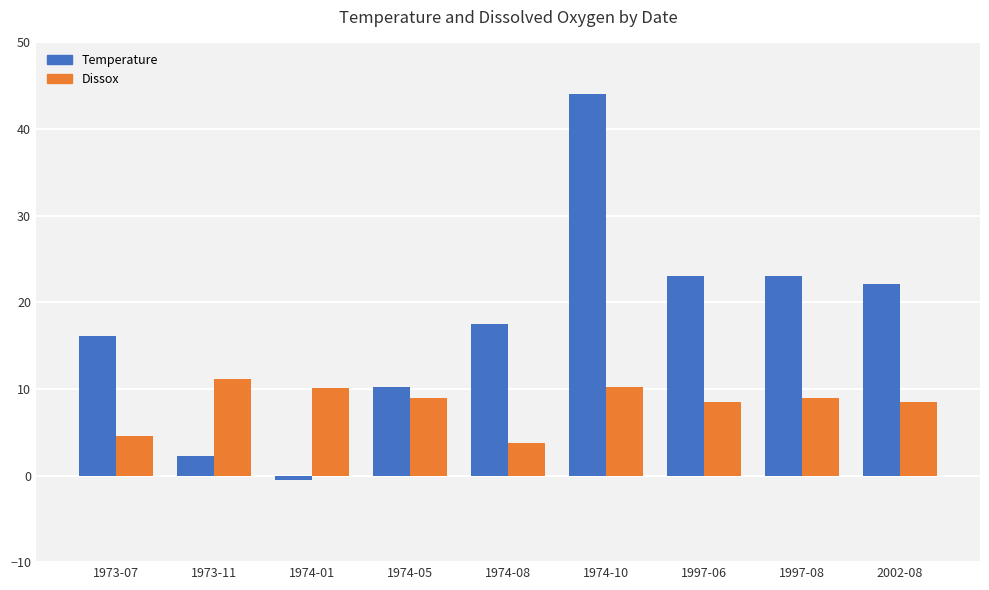

True or false: Dissox has a value of 3.8 at 1974-08.

True